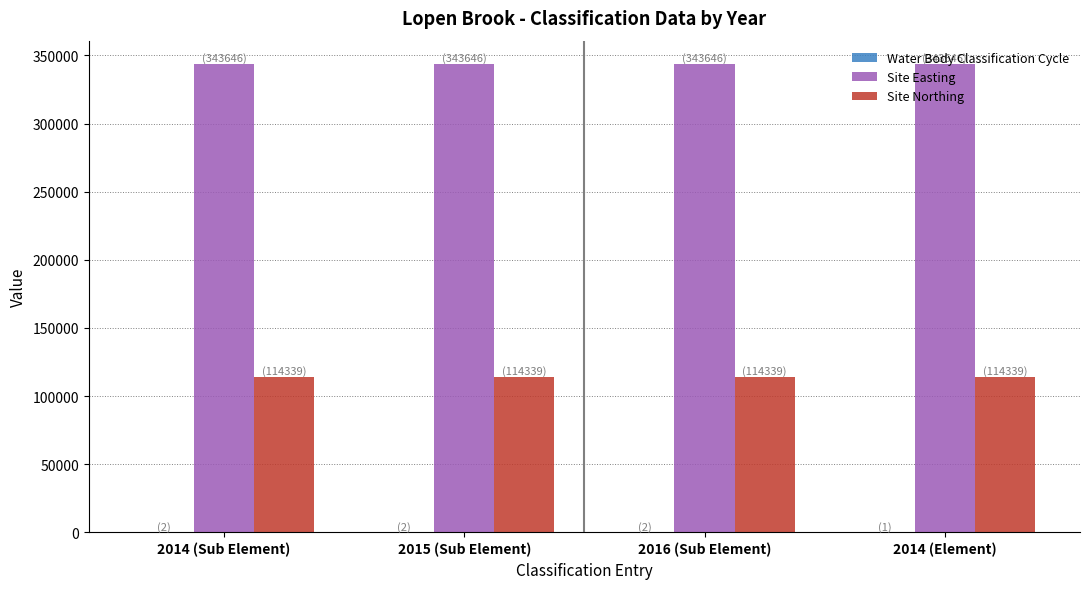

What is the sum of all Site Easting values?

1374584